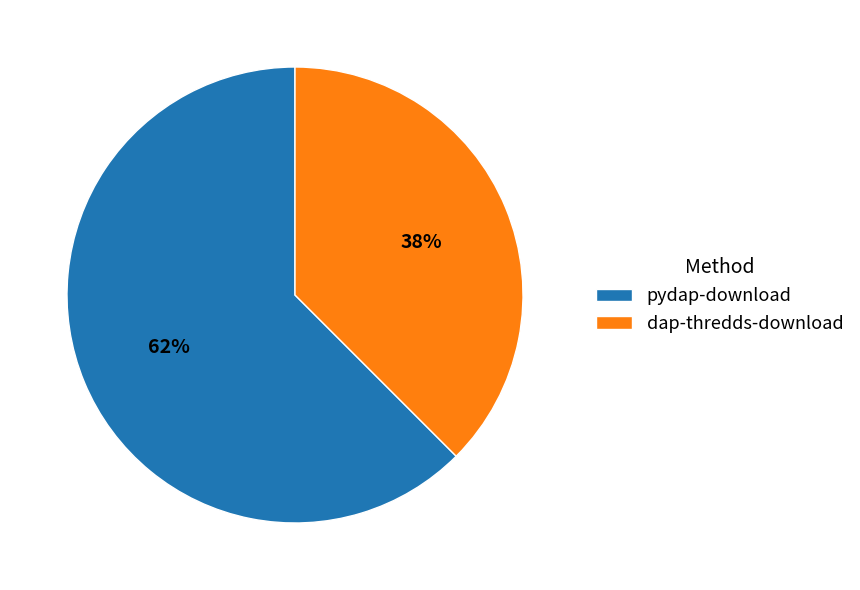

How many slices are in this pie chart?

2